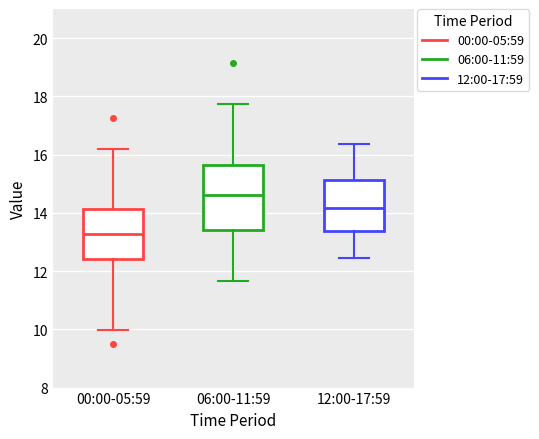

Reading left to right, transcribe this box plot: for each box, give where its median line is, the range the box spans, and where its two whiskers end, as read against the y-axis. The values are not printed on the chart, so give them approximately, as read against the axis.

00:00-05:59: median 13.2, box 12.4 to 14.2, whiskers 10.0 to 16.2
06:00-11:59: median 14.6, box 13.4 to 15.6, whiskers 11.6 to 17.8
12:00-17:59: median 14.2, box 13.4 to 15.2, whiskers 12.4 to 16.4